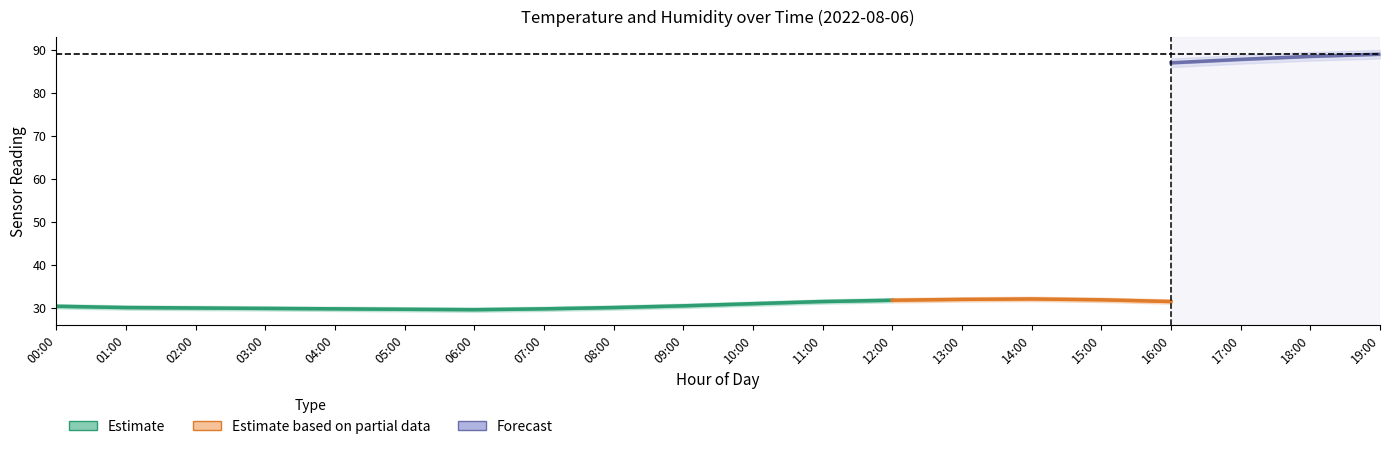

What is the label of the 9th point from the right?

11:00